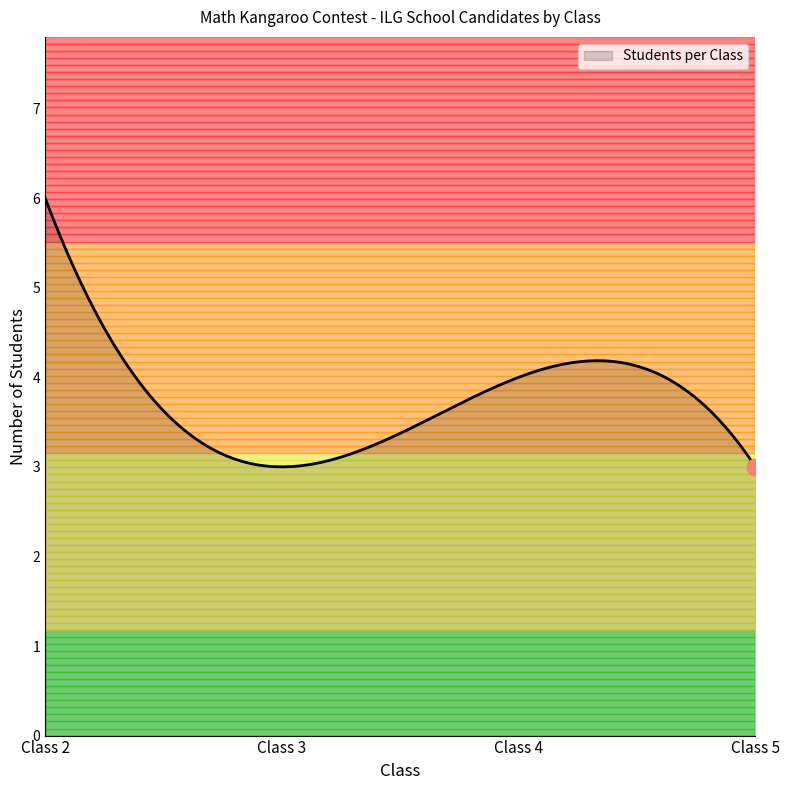

What is the average value?

3.8